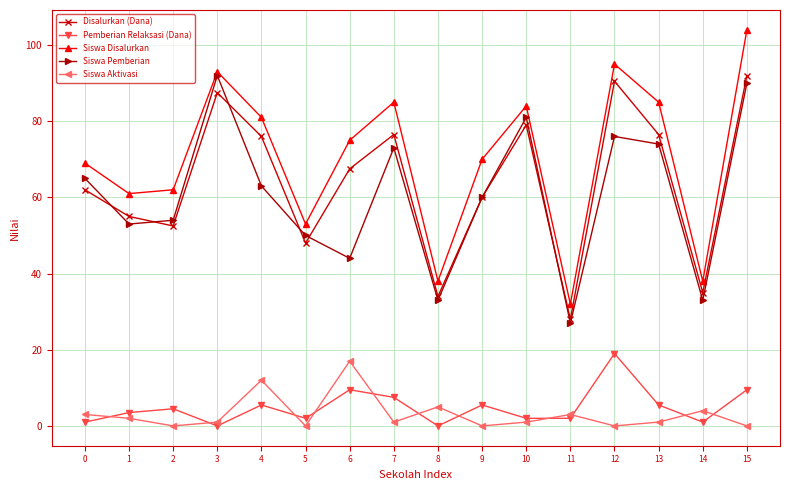

How many data points in Disalurkan (Dana) are less than 67?

8